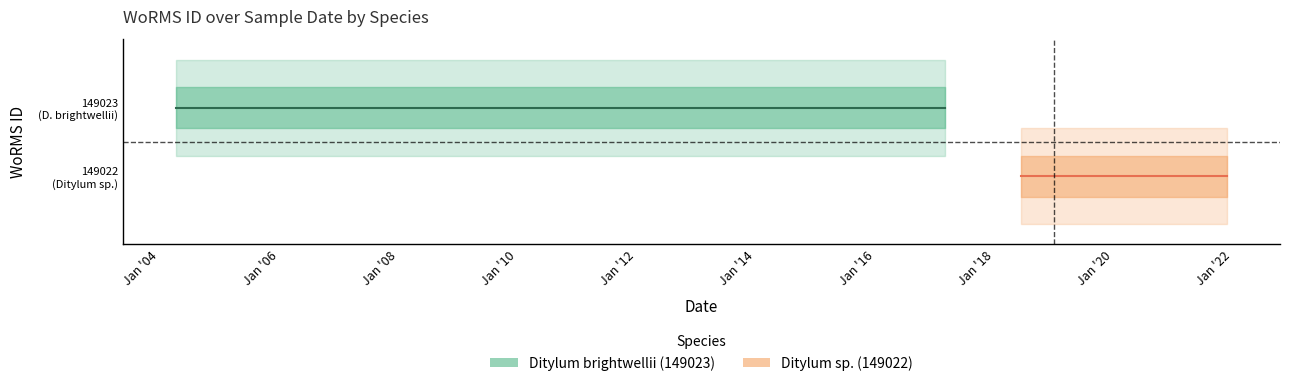

What is the difference between the highest and lowest values at Jan '04?

1